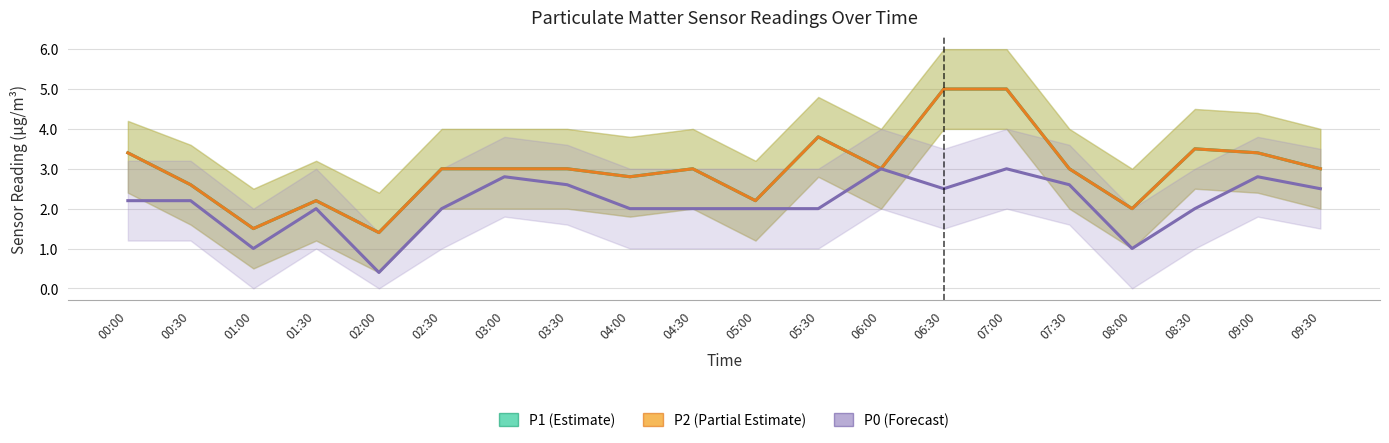

Does the chart display data point markers on the line(s)?

No